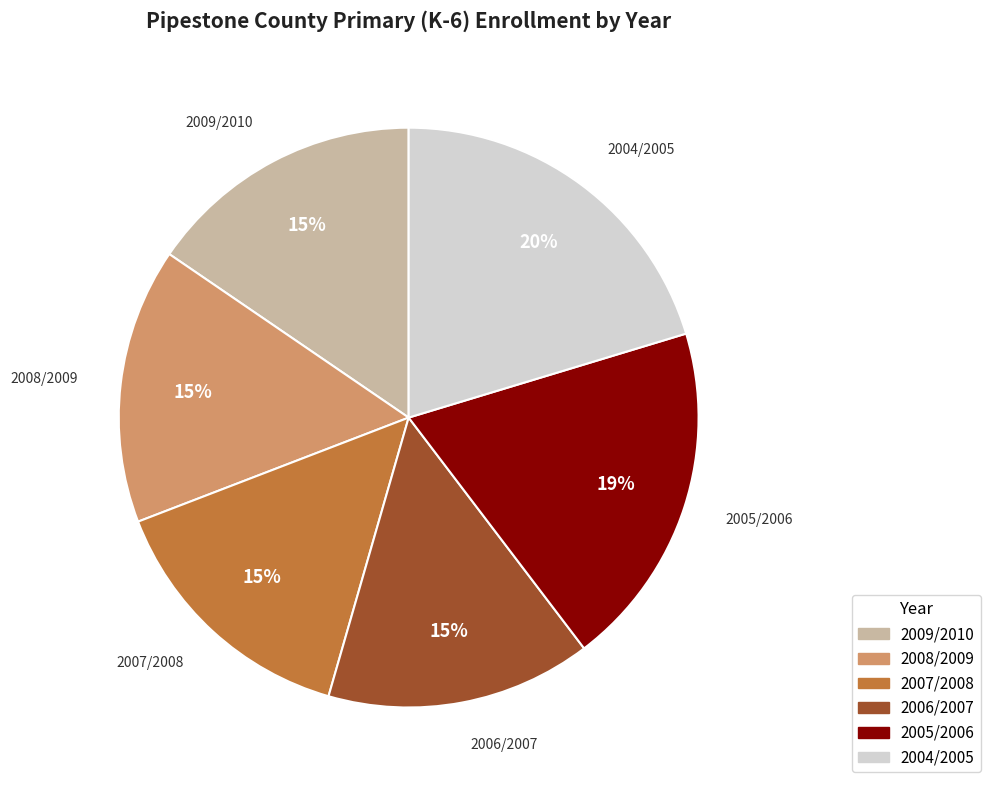

Which category has the biggest portion of the pie?

2004/2005